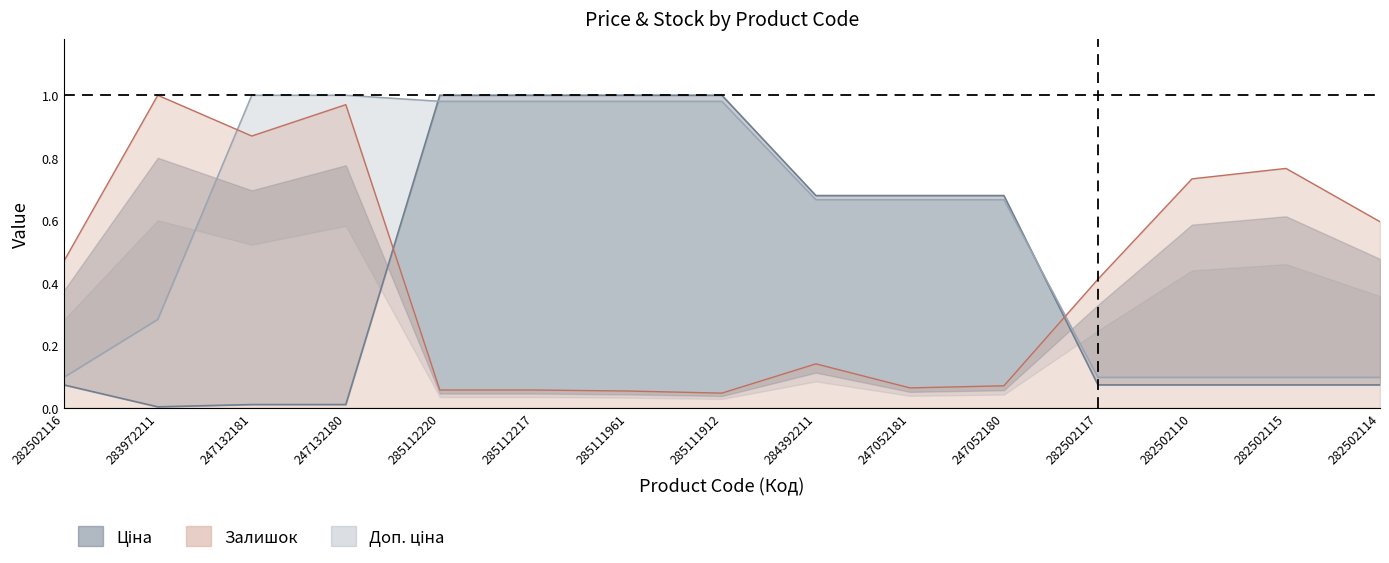

Which series has the largest total across all categories?

Доп. ціна